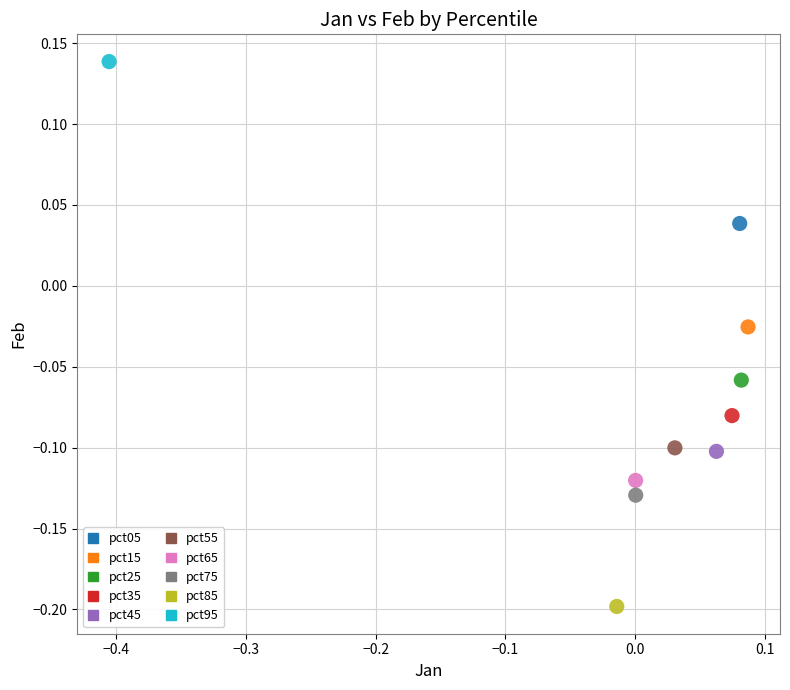

Which series contains the highest Y value?

pct95